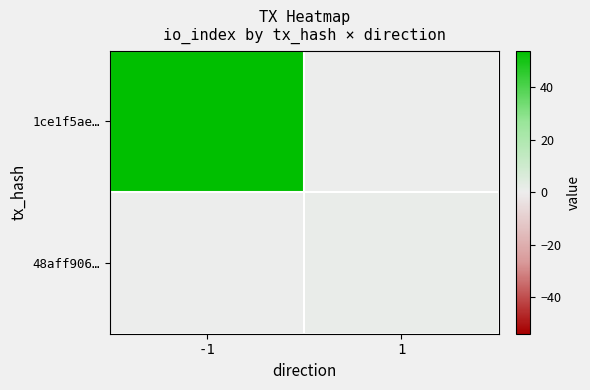

At -1, list the series in order from smallest to largest.

48aff906…, 1ce1f5ae…